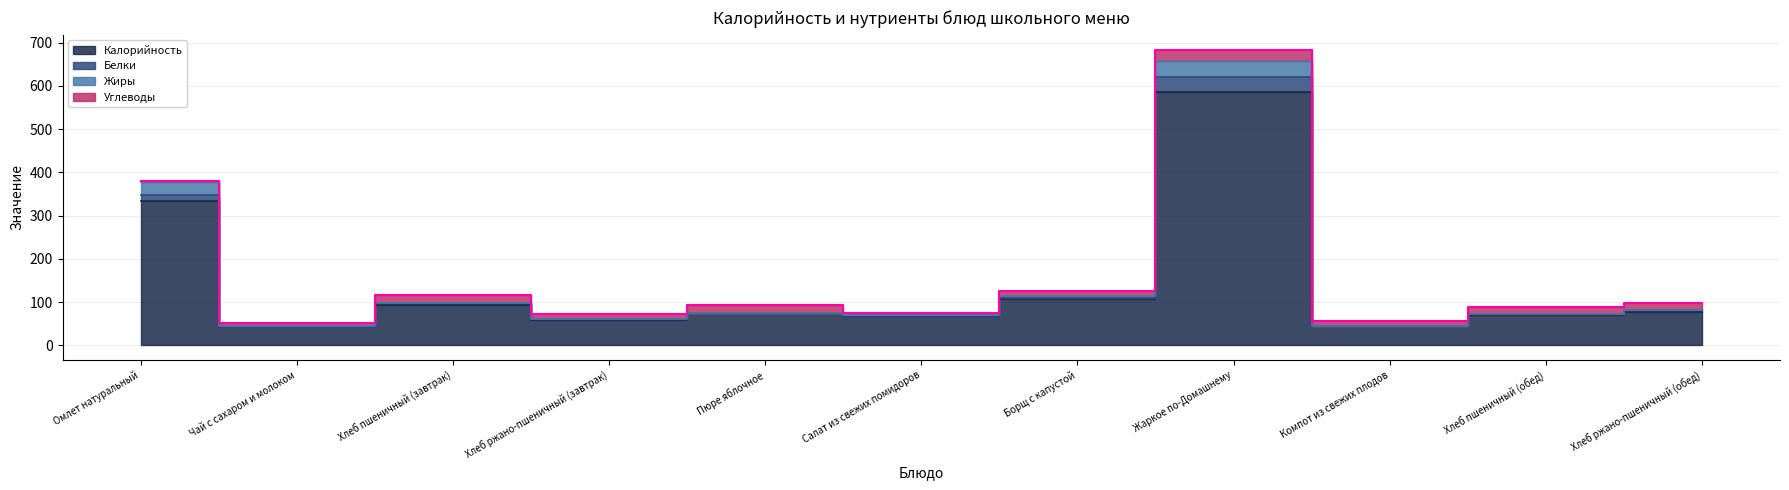

At which label is Белки closest to 367?

Омлет натуральный